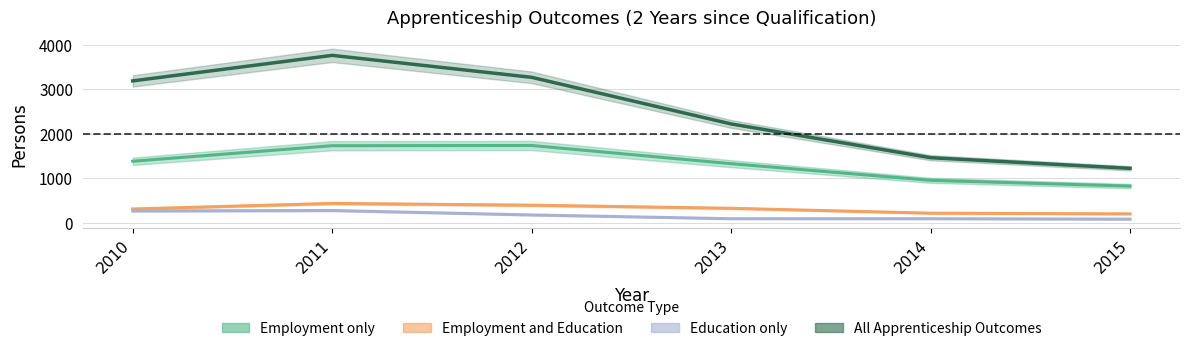

What is the maximum value for All Apprenticeship Outcomes?

3765